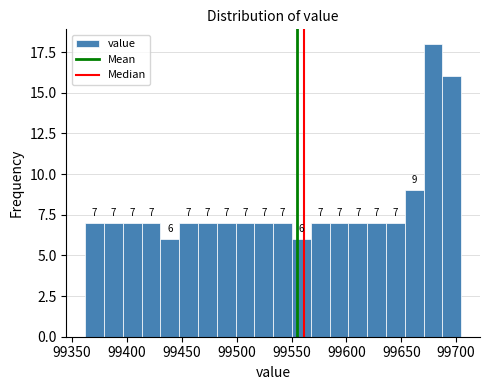

Read against the x-axis, roughly where is the centre of the tallest bar?

99680